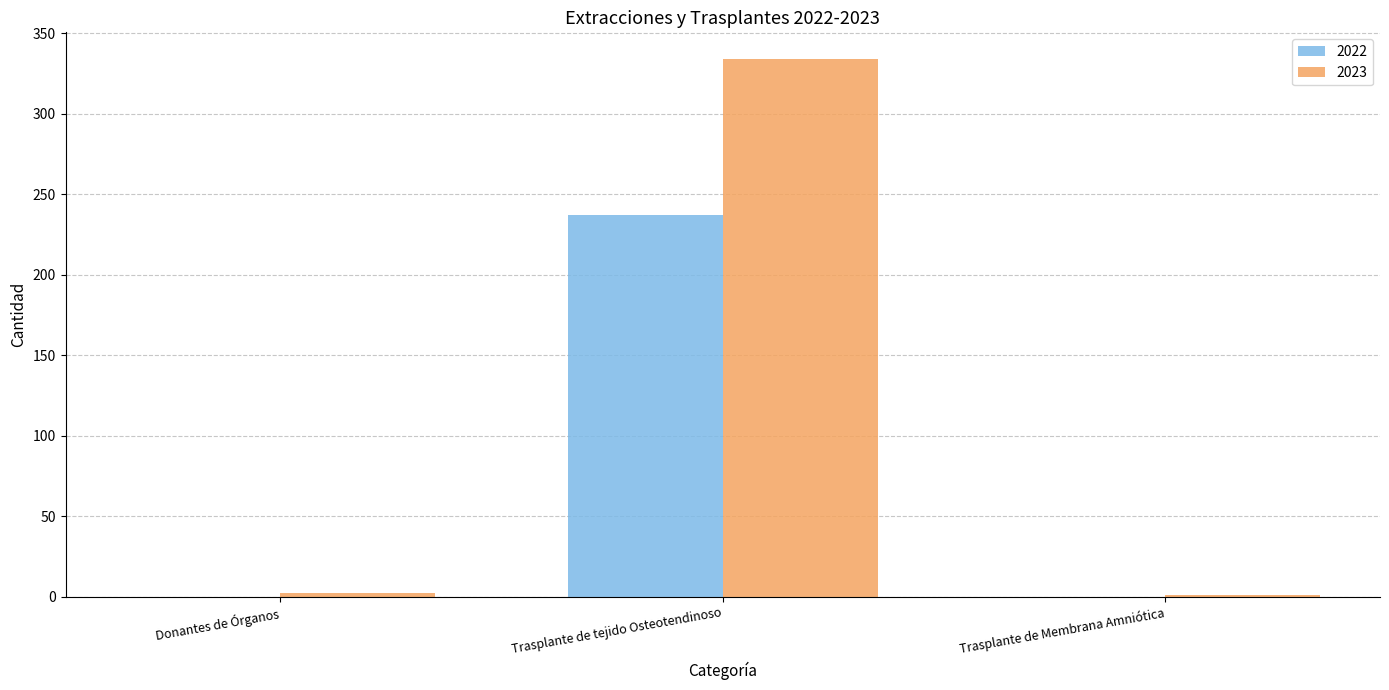

The 2023 series shows 334 at Trasplante de tejido Osteotendinoso. True or false?

True